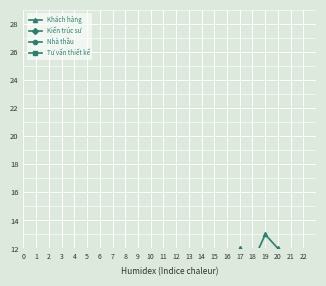

Is this an area chart (filled region under the line)?

No